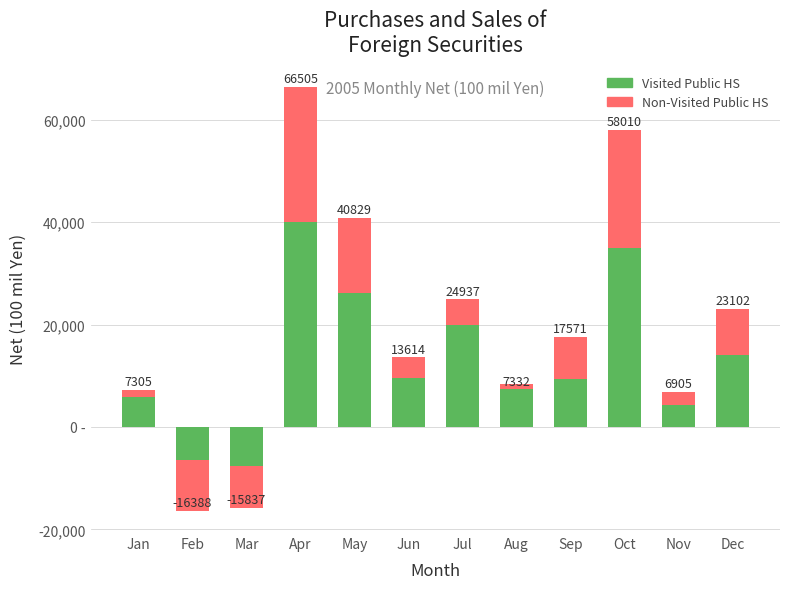

At how many categories does at least one series exceed 11403?

5